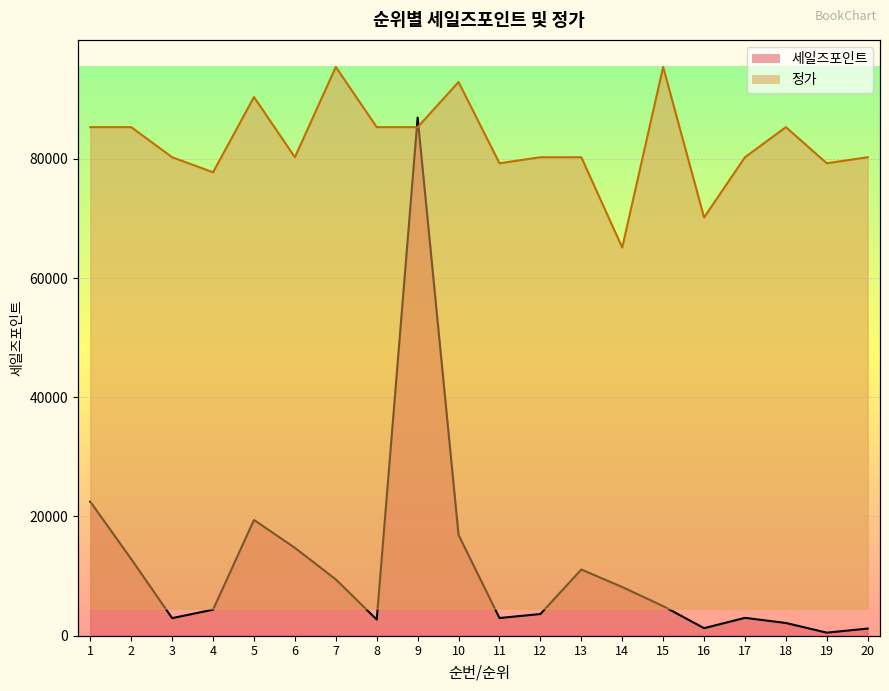

True or false: 정가 and 세일즈포인트 cross at least once.

True